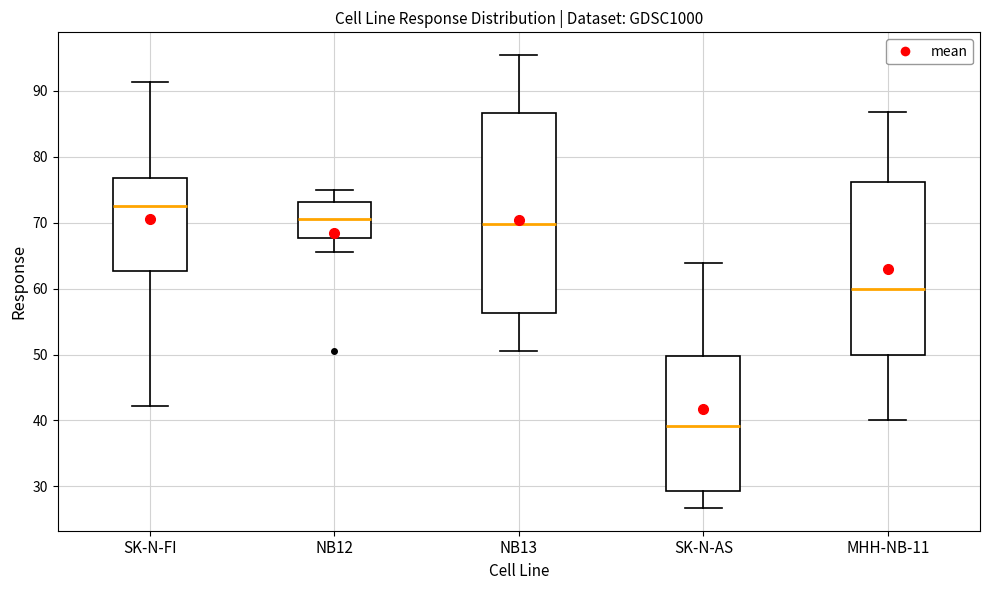

Reading left to right, transcribe this box plot: for each box, give where its median line is, the range the box spans, and where its two whiskers end, as read against the y-axis. The values are not printed on the chart, so give them approximately, as read against the axis.

SK-N-FI: median 73, box 63 to 77, whiskers 42 to 91
NB12: median 71, box 68 to 73, whiskers 66 to 75
NB13: median 70, box 56 to 87, whiskers 51 to 95
SK-N-AS: median 39, box 29 to 50, whiskers 27 to 64
MHH-NB-11: median 60, box 50 to 76, whiskers 40 to 87